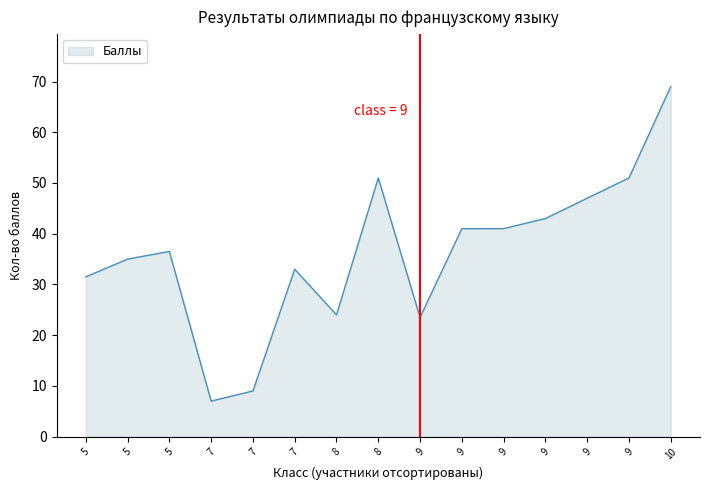

How many lines are shown in the chart?

1